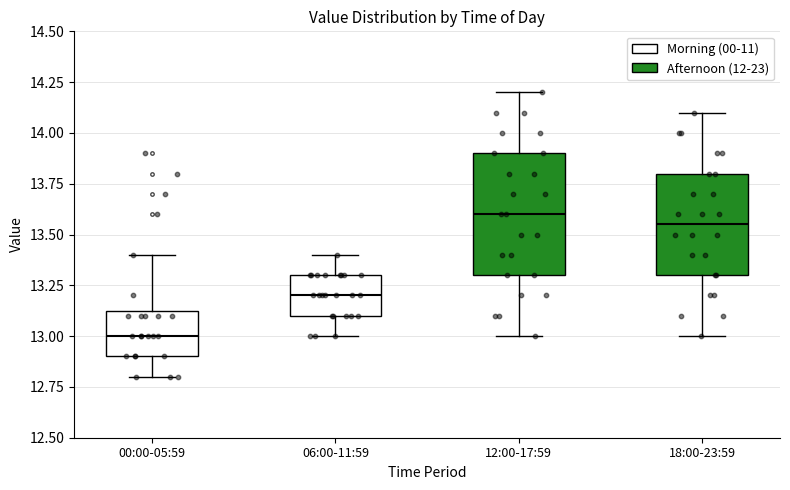

Reading left to right, transcribe this box plot: for each box, give where its median line is, the range the box spans, and where its two whiskers end, as read against the y-axis. The values are not printed on the chart, so give them approximately, as read against the axis.

00:00-05:59: median 13.00, box 12.90 to 13.15, whiskers 12.80 to 13.40
06:00-11:59: median 13.20, box 13.10 to 13.30, whiskers 13.00 to 13.40
12:00-17:59: median 13.60, box 13.30 to 13.90, whiskers 13.00 to 14.20
18:00-23:59: median 13.55, box 13.30 to 13.80, whiskers 13.00 to 14.10